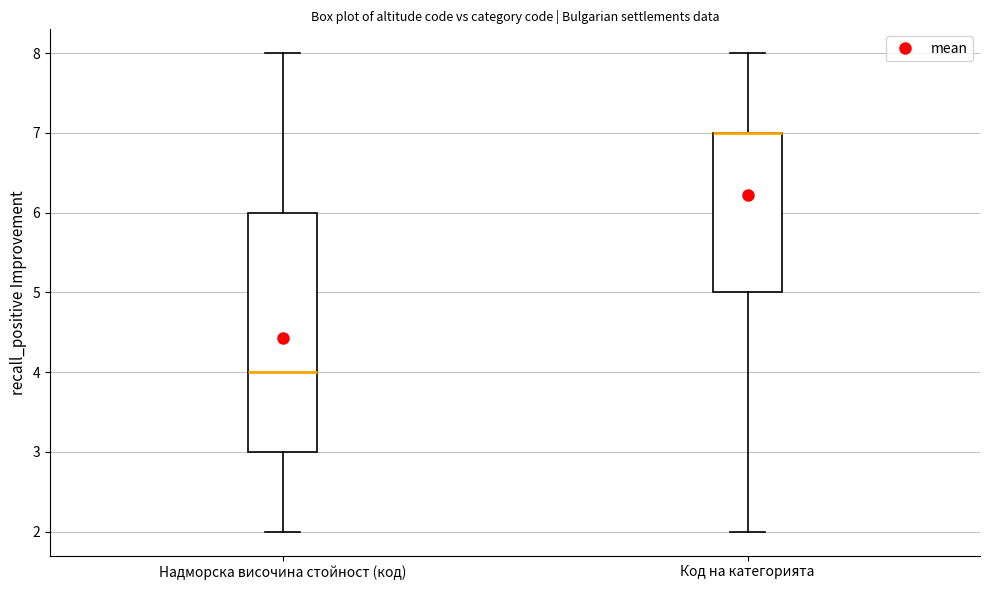

Reading left to right, transcribe this box plot: for each box, give where its median line is, the range the box spans, and where its two whiskers end, as read against the y-axis. The values are not printed on the chart, so give them approximately, as read against the axis.

Надморска височина стойност (код): median 4, box 3 to 6, whiskers 2 to 8
Код на категорията: median 7 (drawn on the box's upper edge), box 5 to 7, whiskers 2 to 8